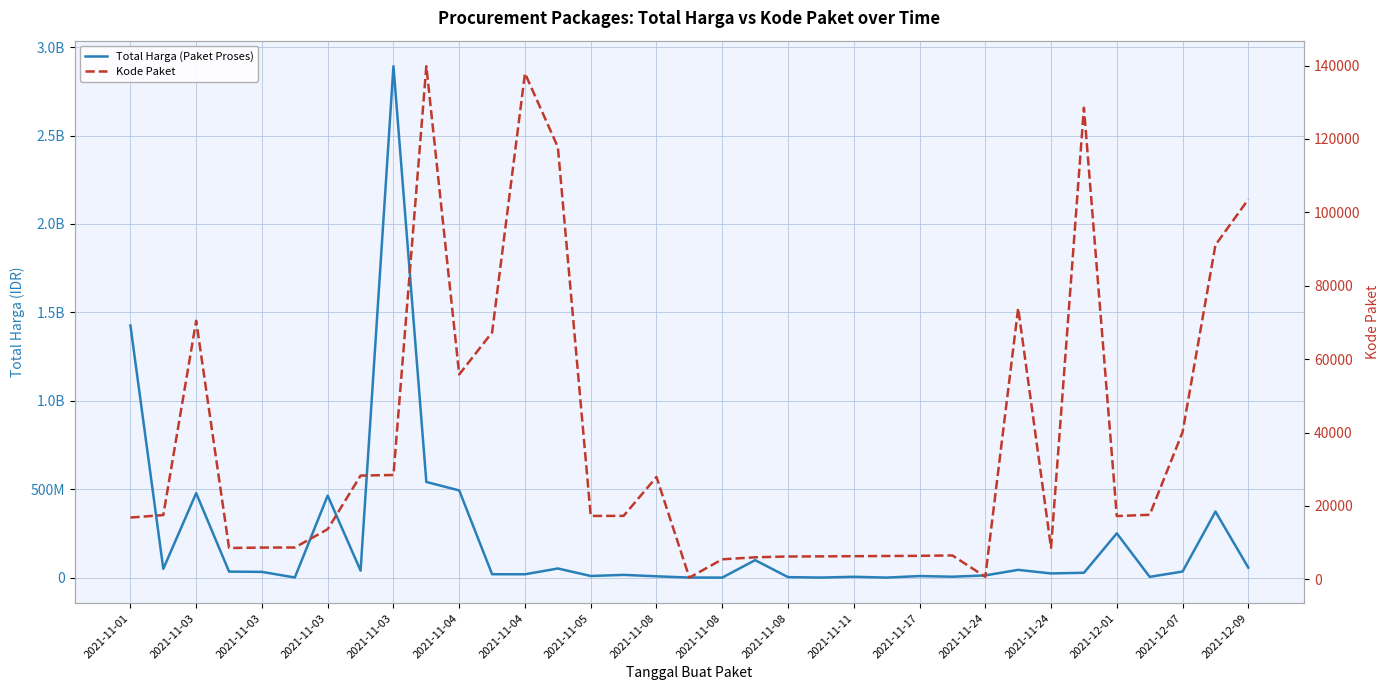

Count the number of categories in the chart.

35